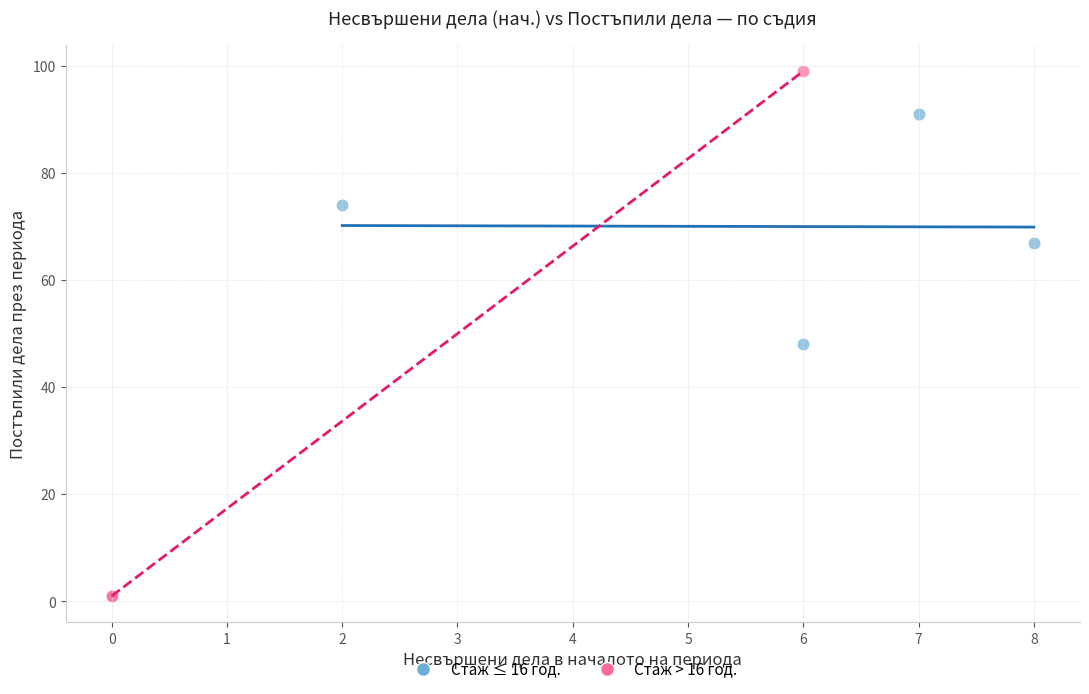

Which series has the largest Y range (max minus min)?

Стаж > 16 год.